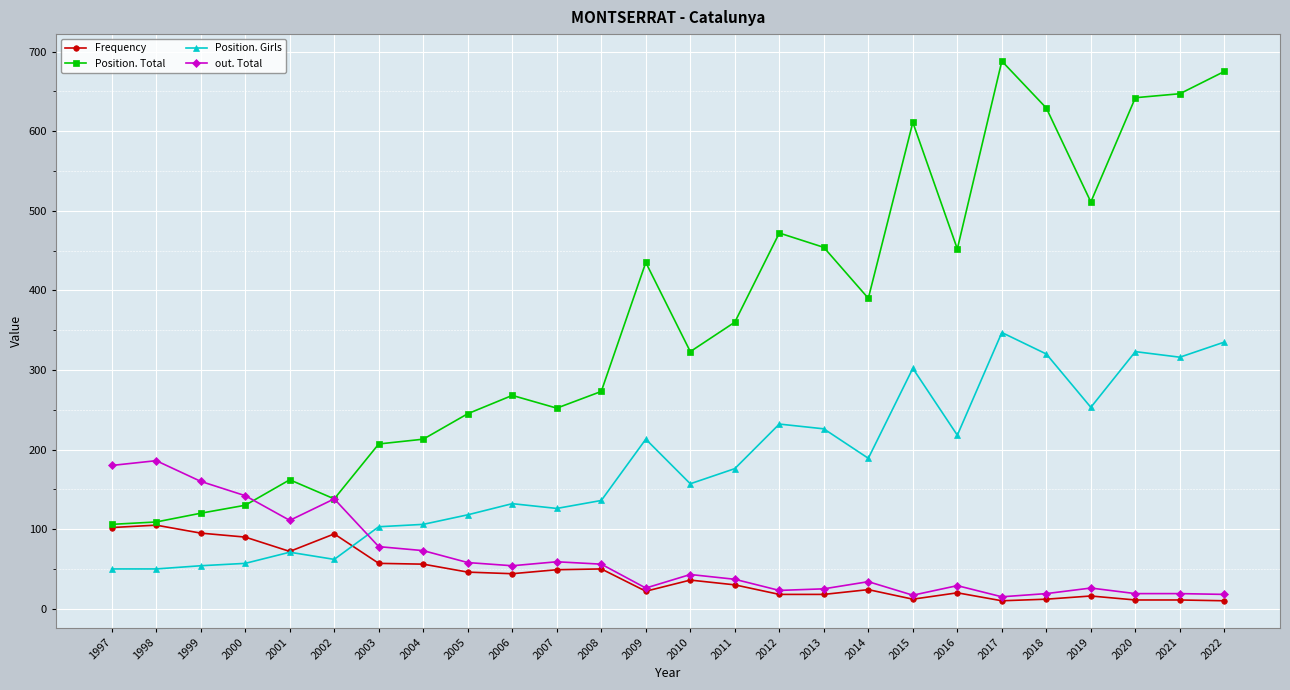

What is the approximate value of out. Total at 2001?

111